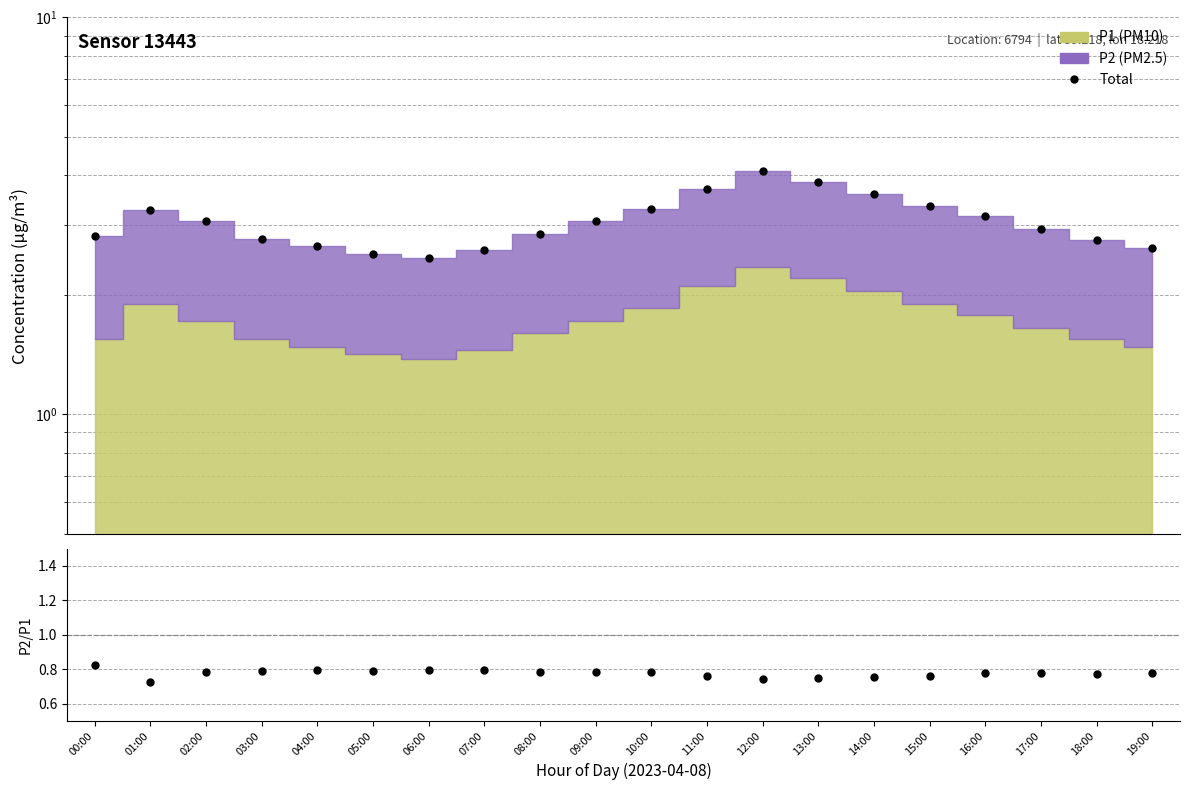

What is the difference between the highest and lowest values at 04:00?

1.9